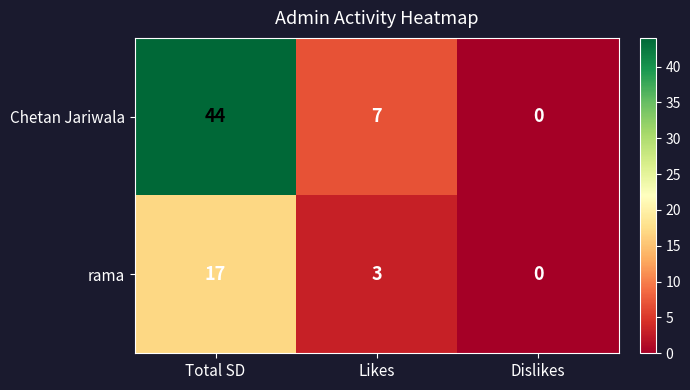

Read the rama value at Total SD, to the nearest 5.

15